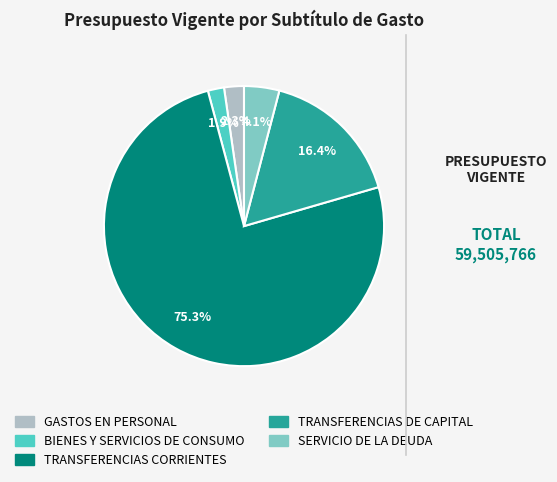

To the nearest percent, what is the difference between the SERVICIO DE LA DEUDA and TRANSFERENCIAS CORRIENTES slice percentages?

71%